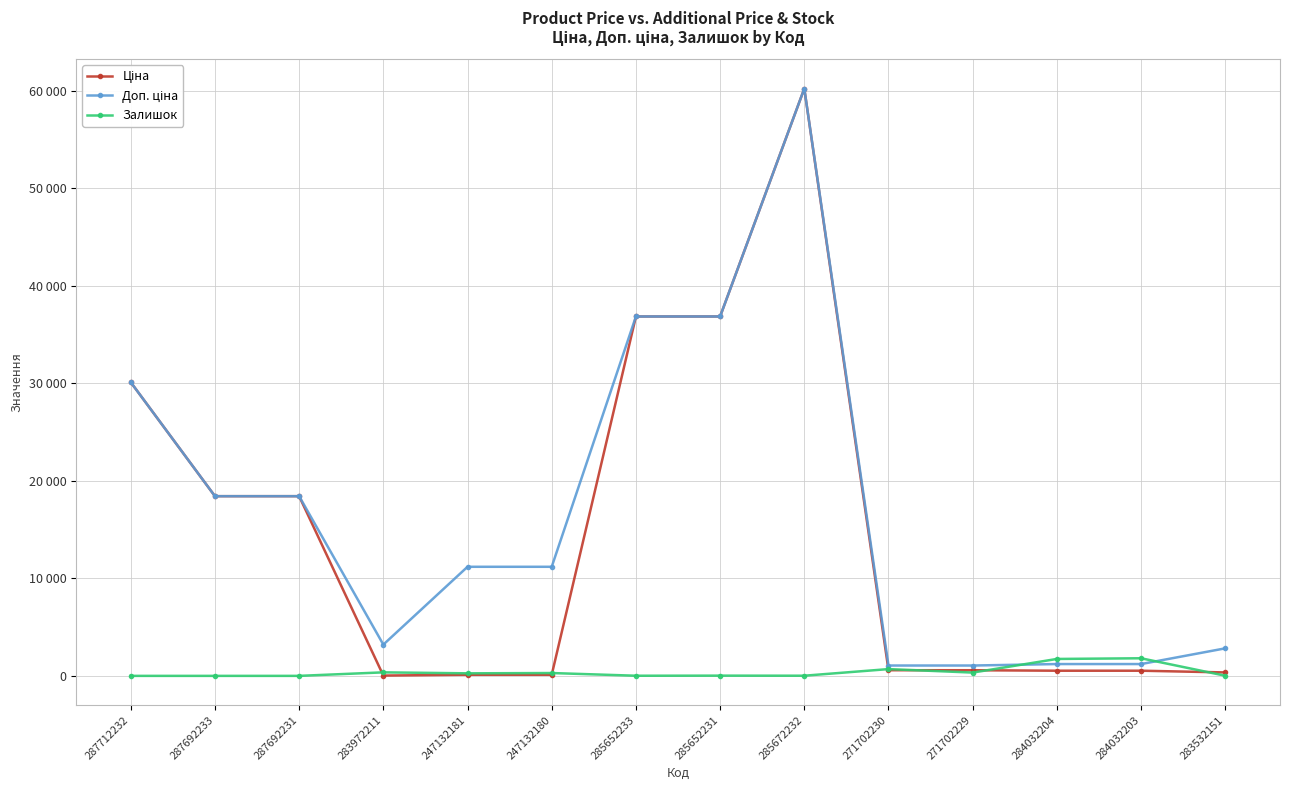

Is this an area chart (filled region under the line)?

No